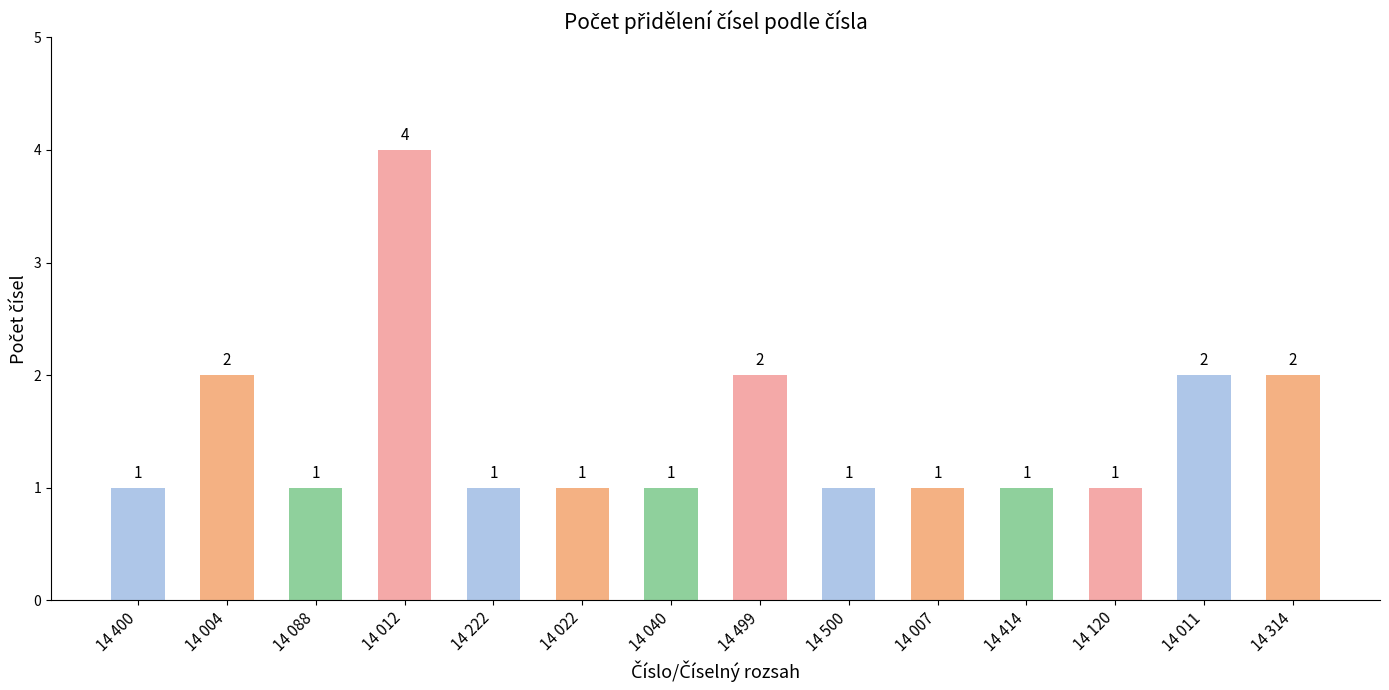

Is it true that the value at 14 012 is 1?

False